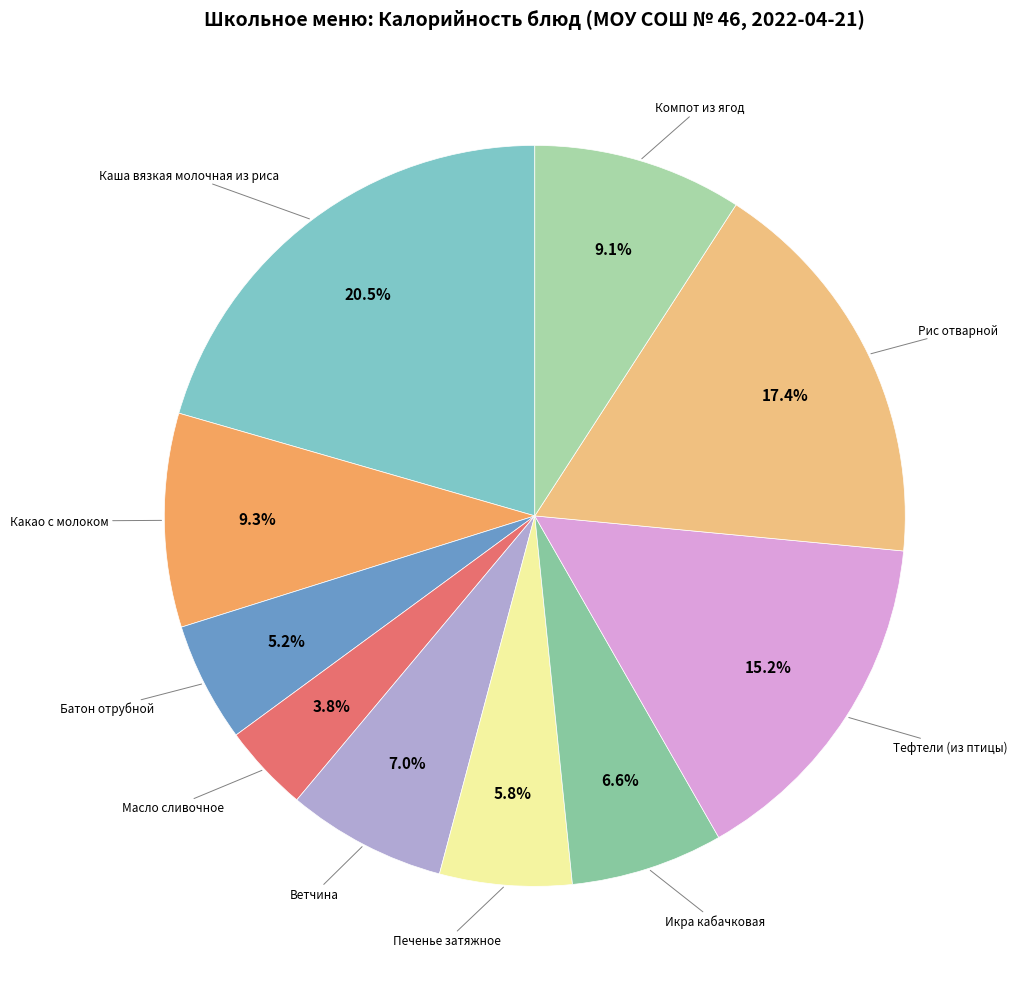

How many slices are in this pie chart?

10